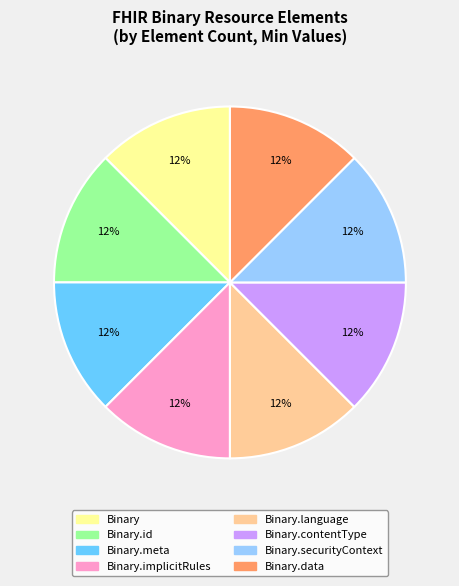

How many slices are in this pie chart?

8